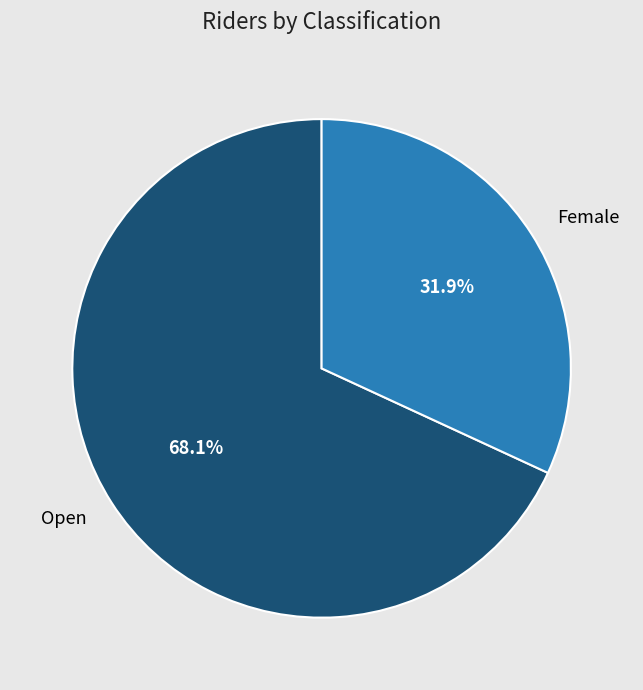

Which category has the smallest portion of the pie?

Female